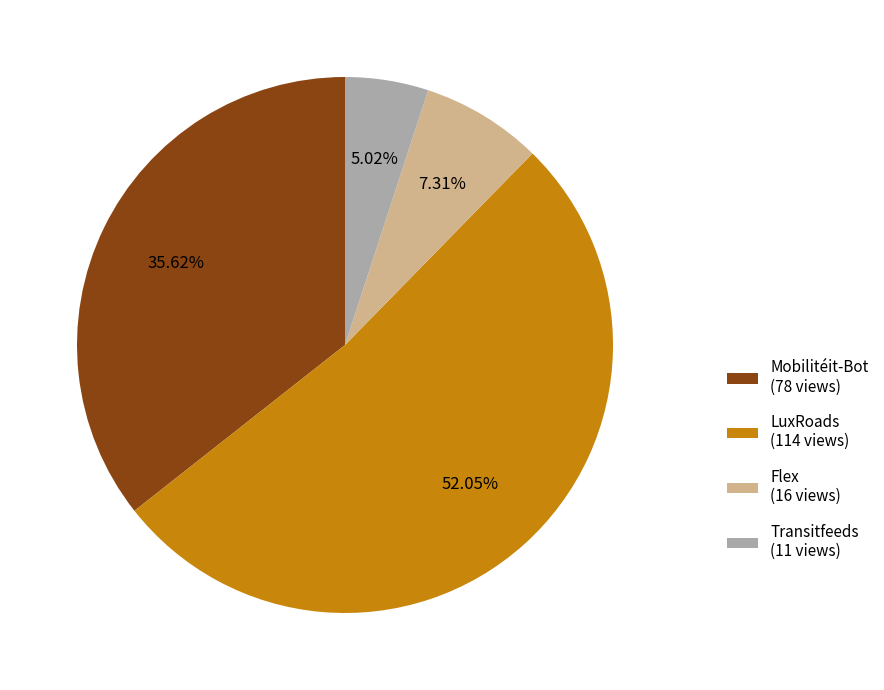

How much of the chart is everything except Flex?

92.7%